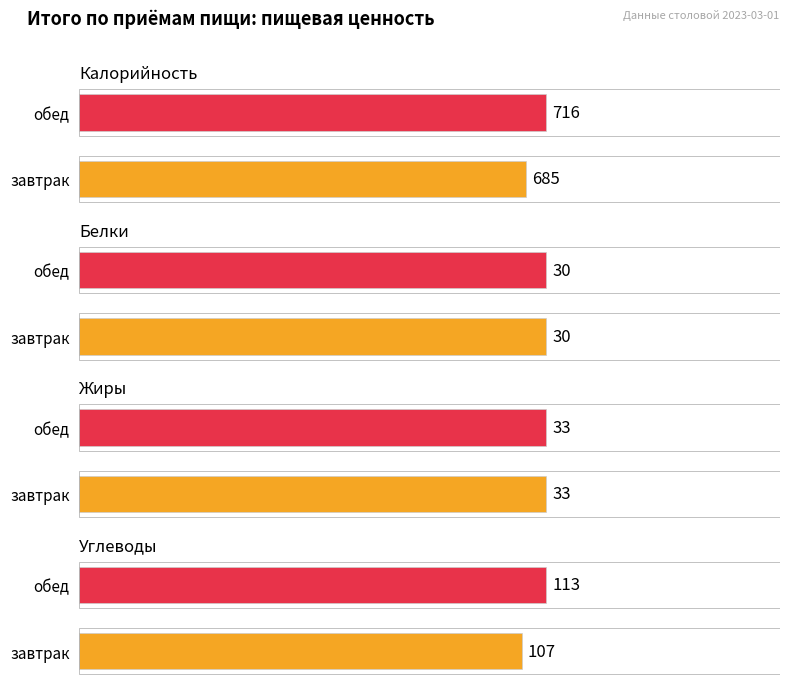

What is the label of the 2nd bar from the right?

завтрак